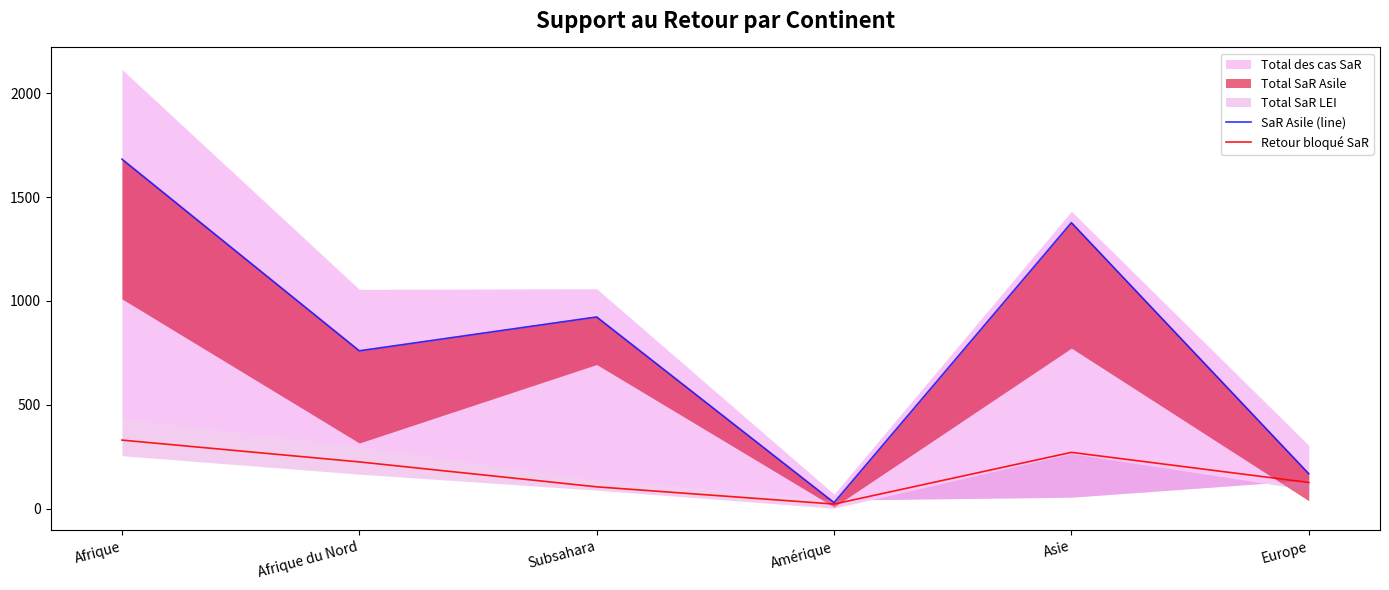

What is the total value across all series at Afrique?

2013